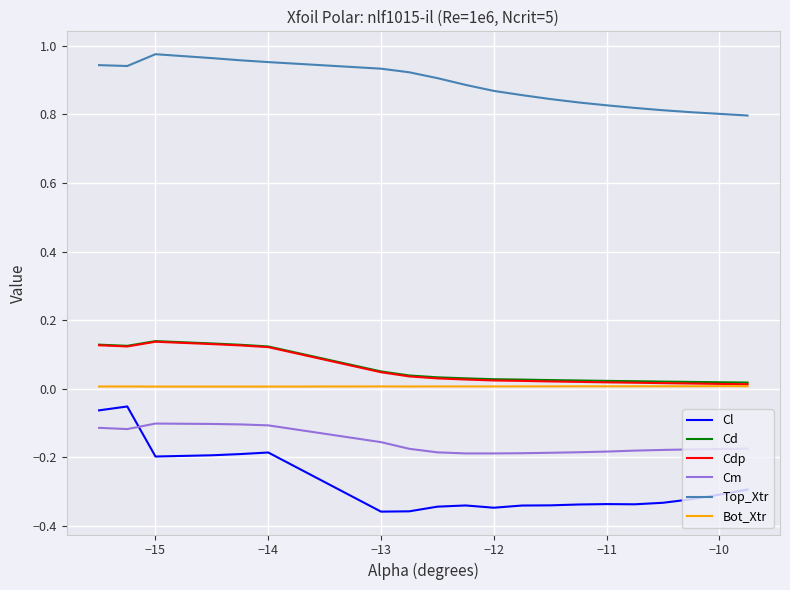

Which series has the largest range (max minus min)?

Cl